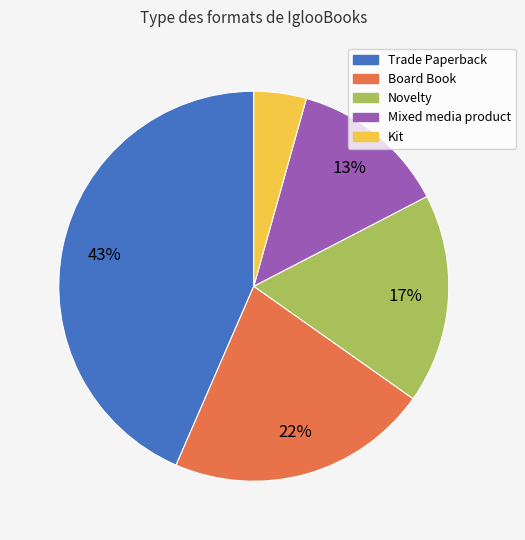

To the nearest percent, what percentage of the pie is Kit?

4%